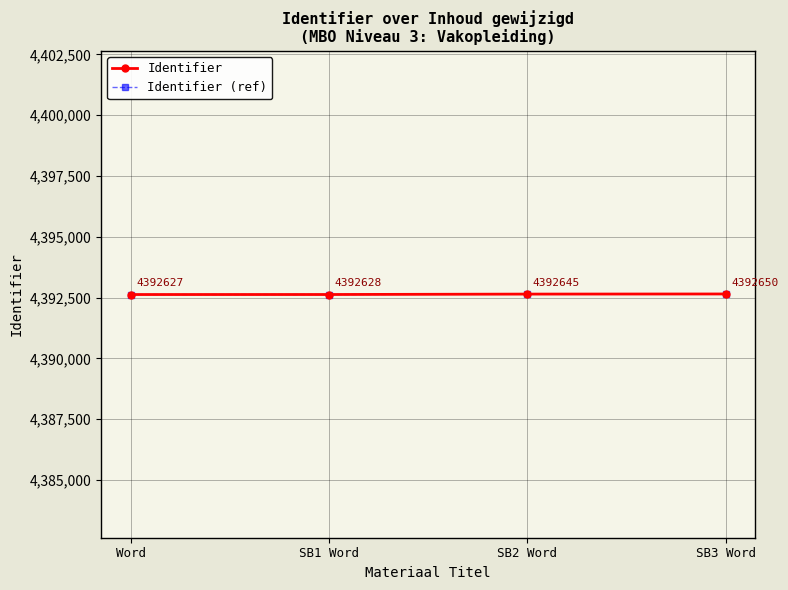

The Identifier (ref) series shows 2630177 at Word. True or false?

False